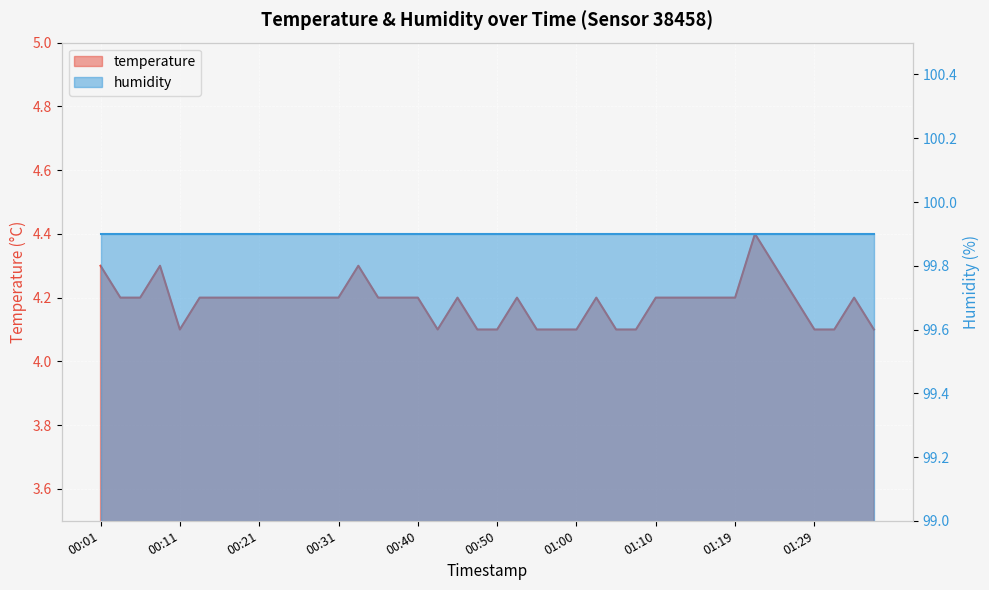

What is the sum of all values?

167.4